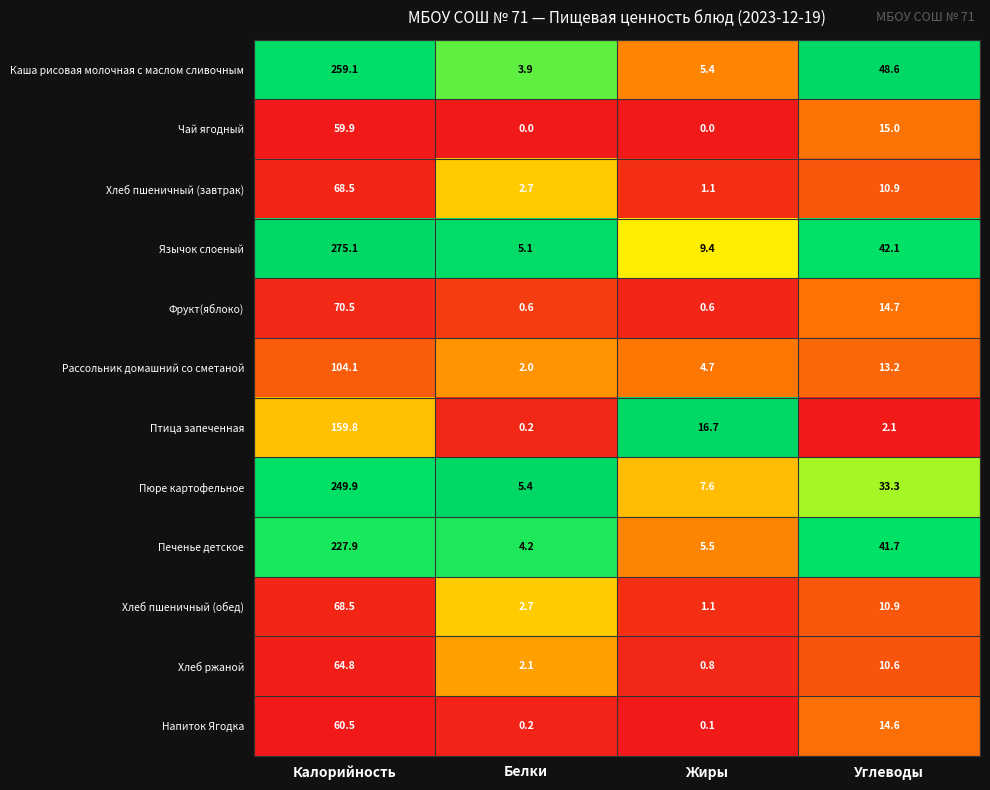

At which label does Птица запеченная reach its minimum?

Белки